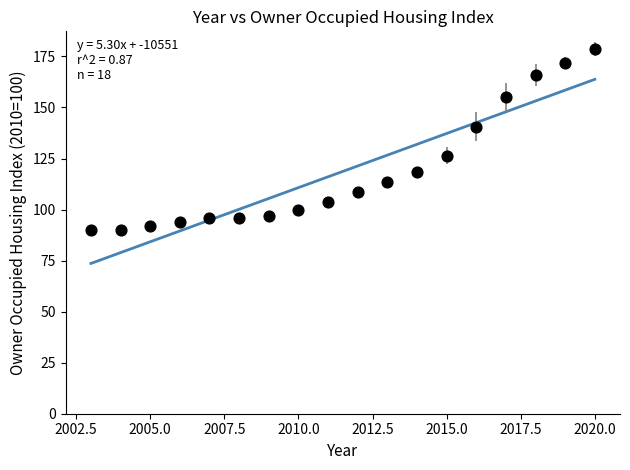

What is the range of X values (max minus min)?

17.0